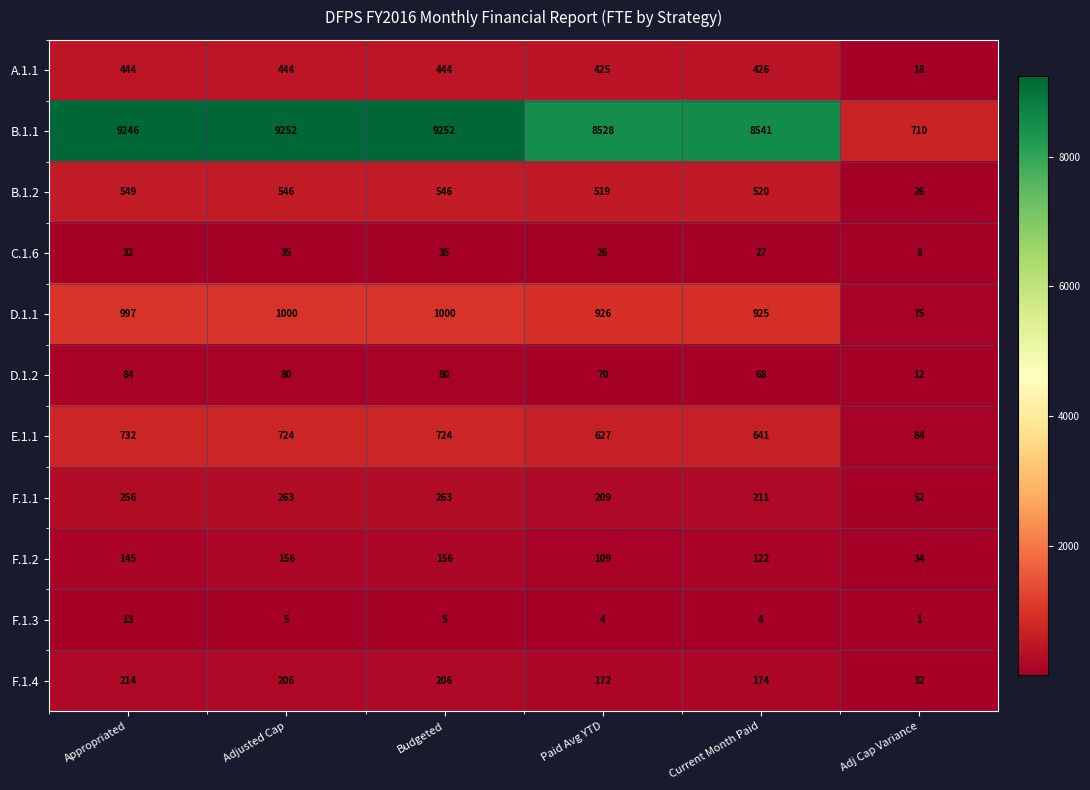

What value does the F.1.3 series have at Appropriated?

13